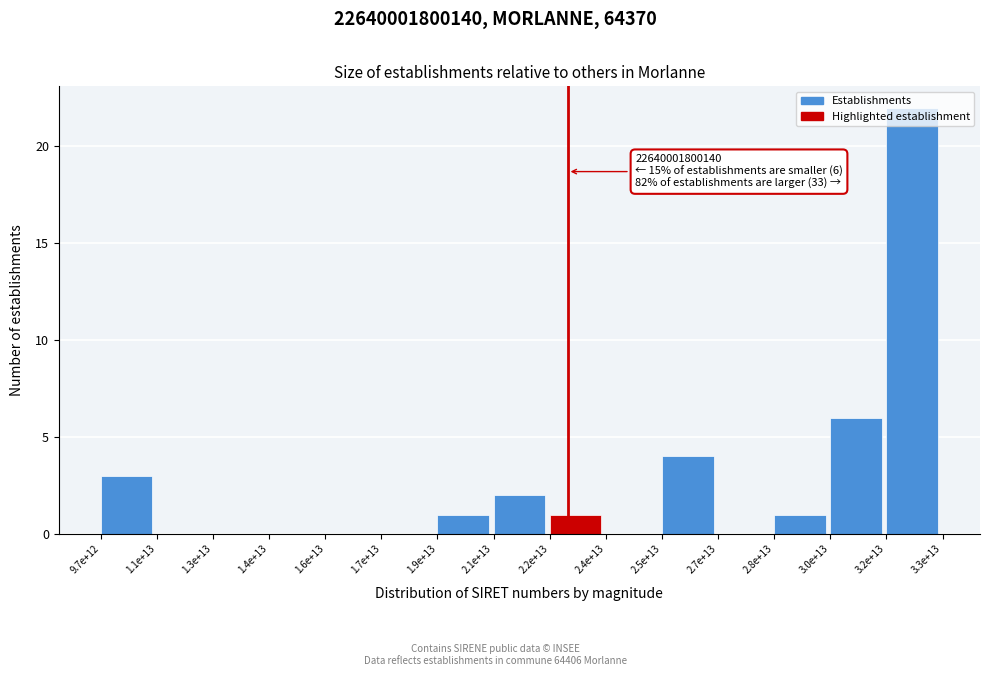

At which label is the value closest to 11?

3.0e+13